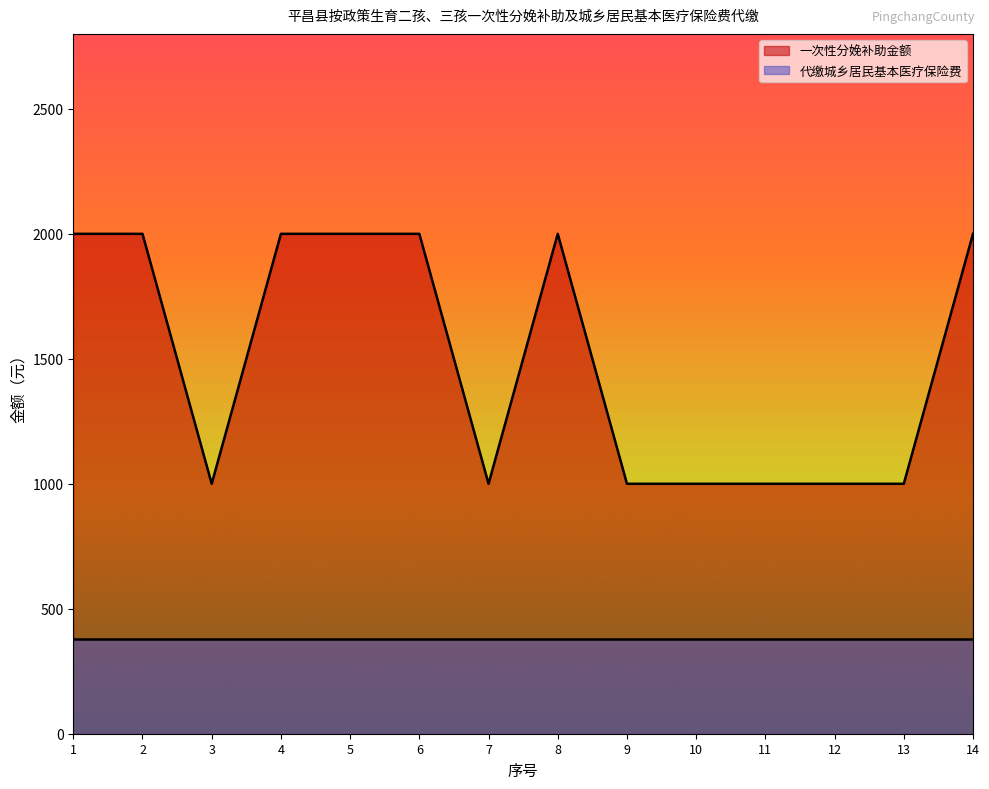

What is the value of the 2nd point from the left?

2000